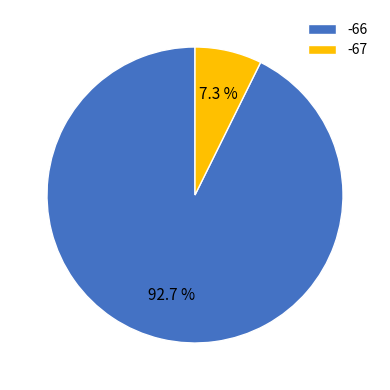

What is the majority slice?

-66